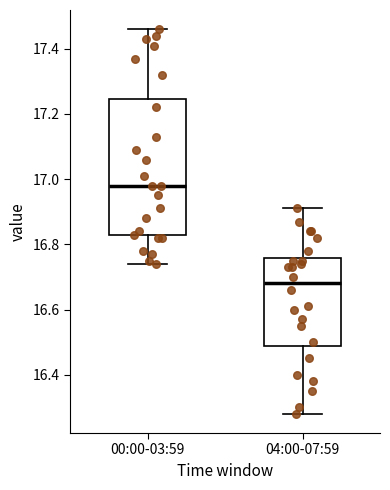

Which box is the tallest, from its lower edge to its upper edge?

00:00-03:59